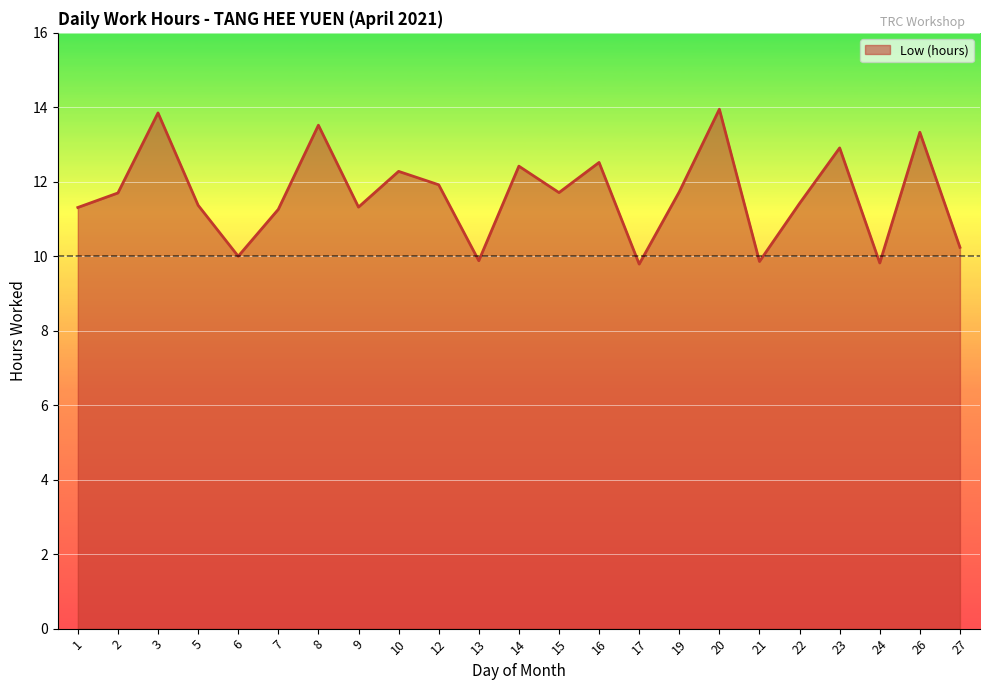

What is the ratio of the value at 1 to the value at 5?

1.0